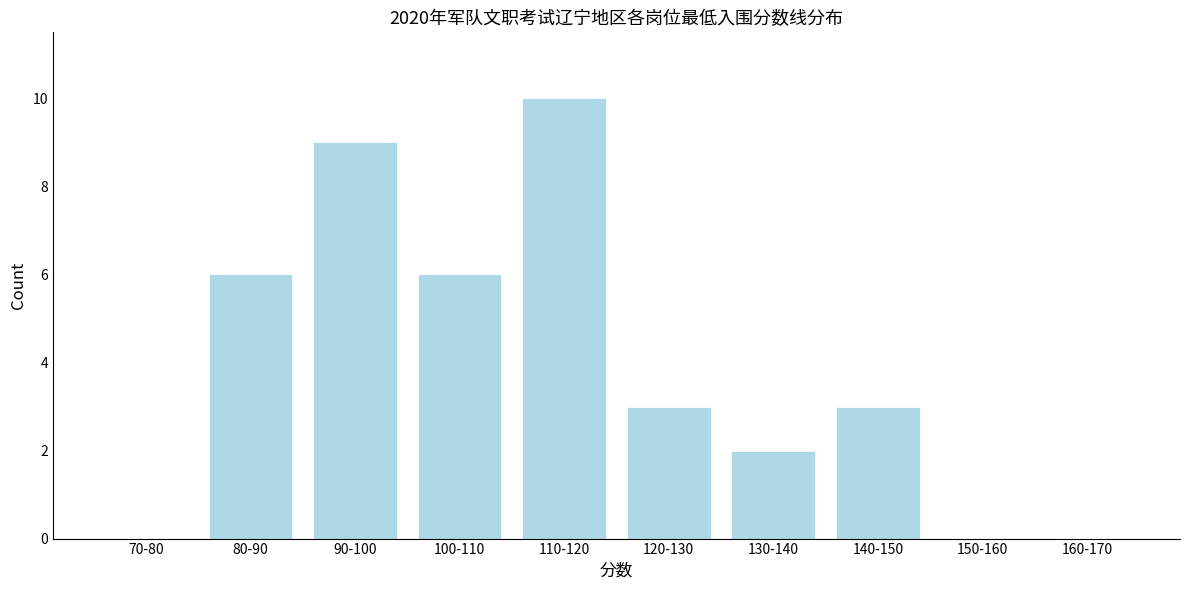

Reading left to right, transcribe all the data shown in this chart.

70-80=0	80-90=6	90-100=9	100-110=6	110-120=10	120-130=3	130-140=2	140-150=3	150-160=0	160-170=0